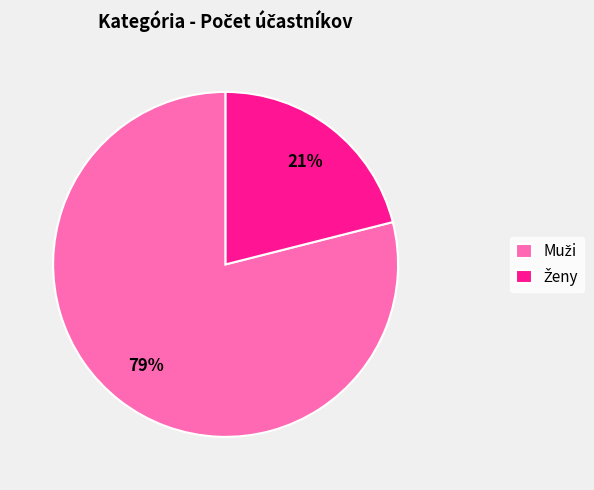

Does any single category account for the majority?

Yes